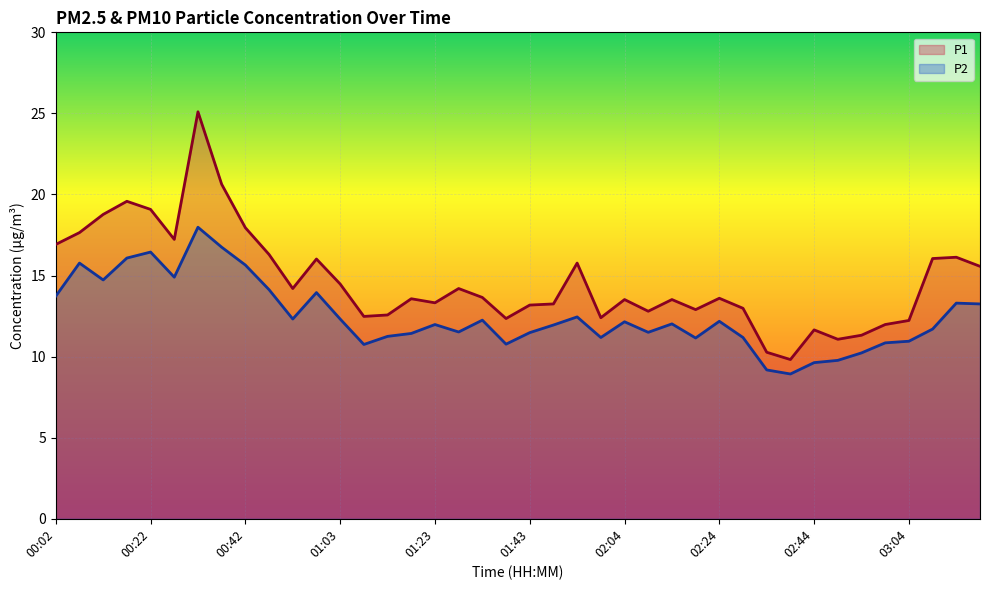

At how many categories does at least one series exceed 23?

1